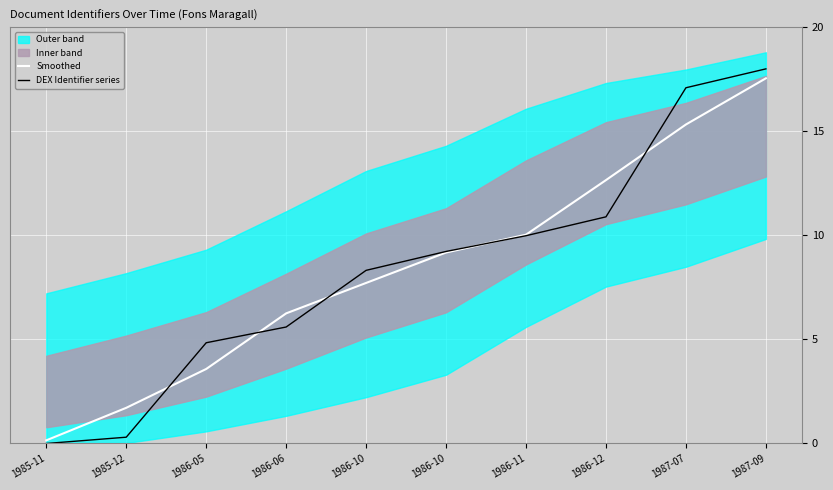

Does the chart display data point markers on the line(s)?

No